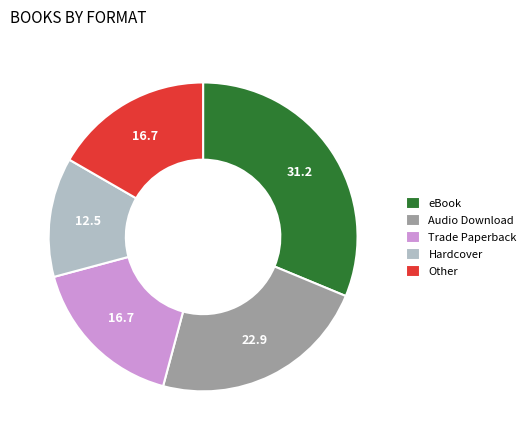

Count the number of slices in the pie.

5